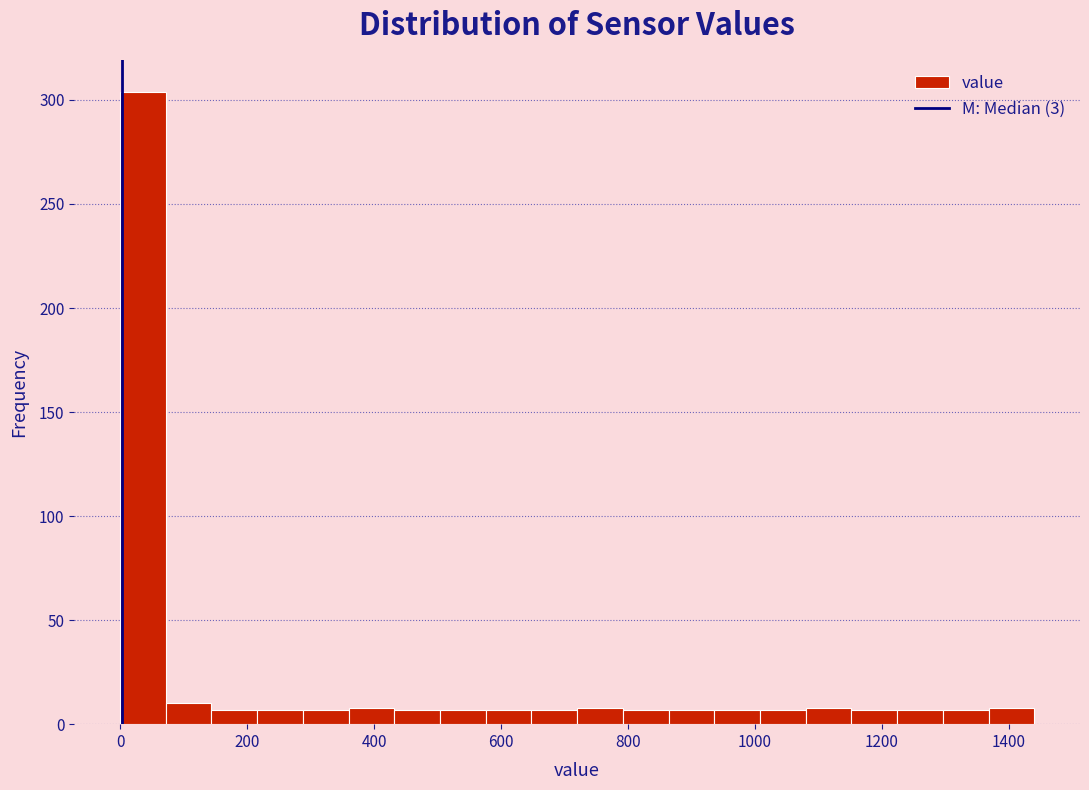

Around what value on the x-axis is the tallest bar? Give the approximate position of its centre, as read against the axis.

40